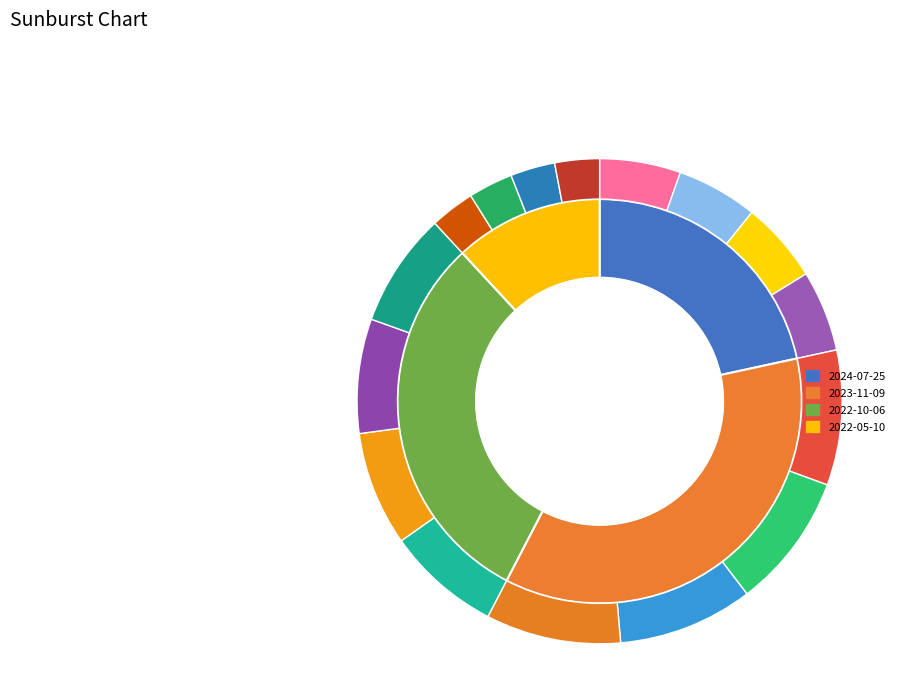

Does any single category account for the majority?

No